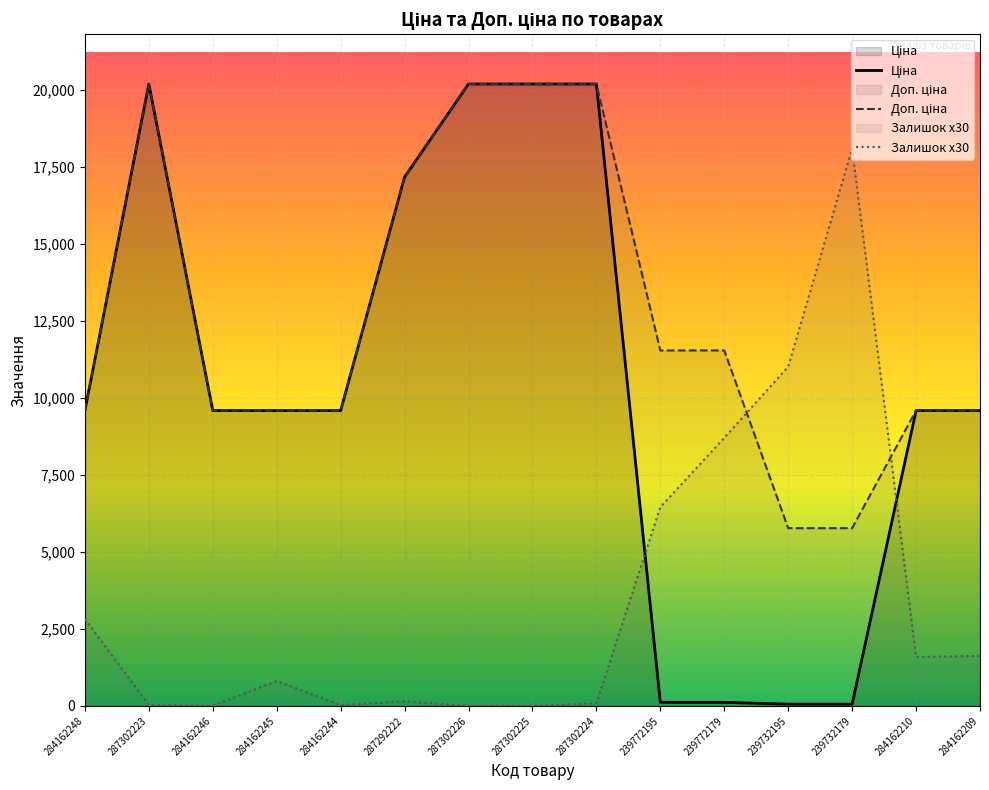

What is the sum of all Ціна values?

155767.4